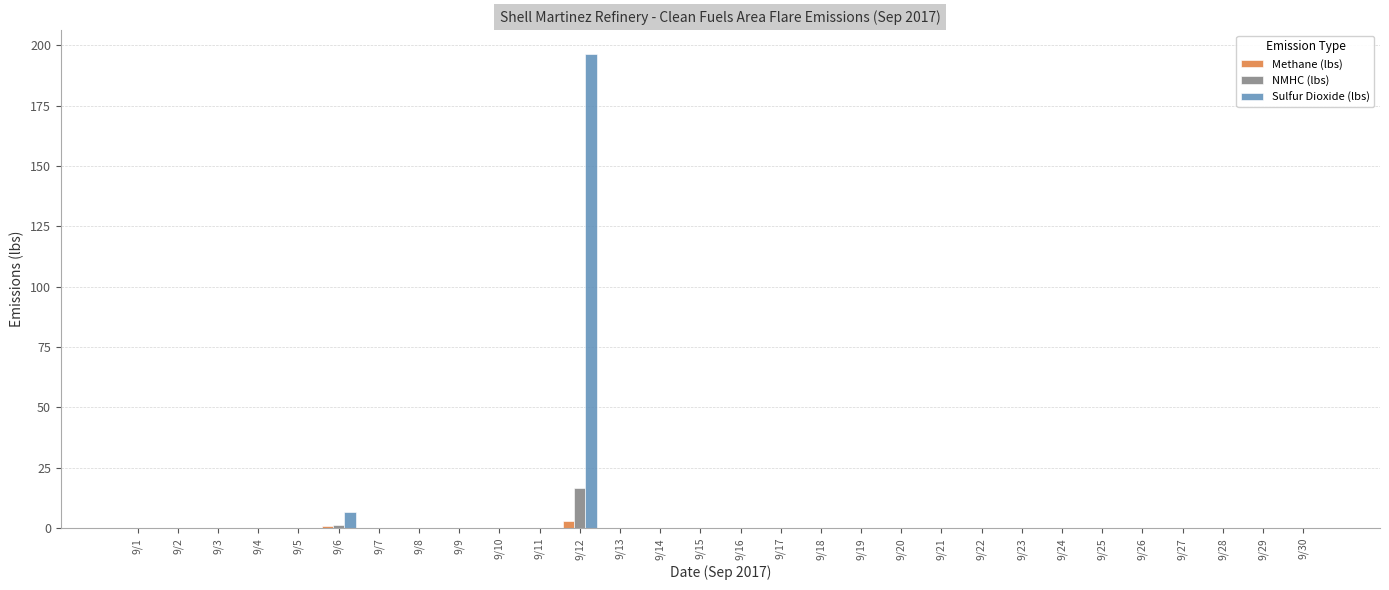

Are the bars grouped side by side (vs. stacked)?

Yes